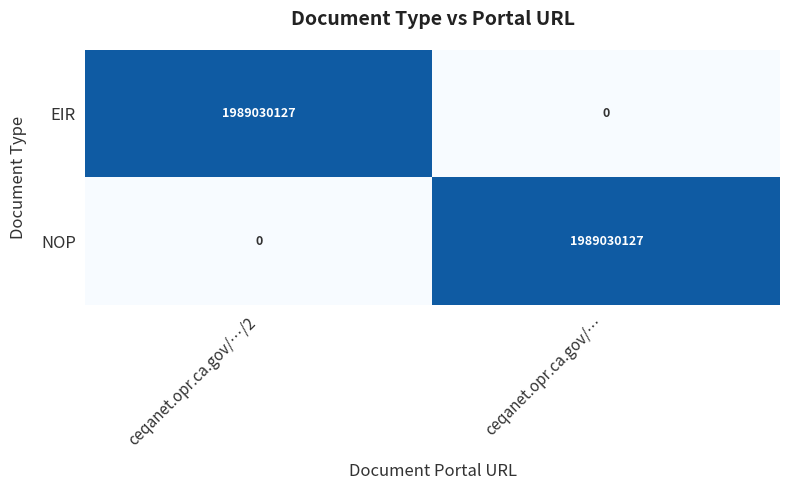

Count the number of categories in the chart.

2